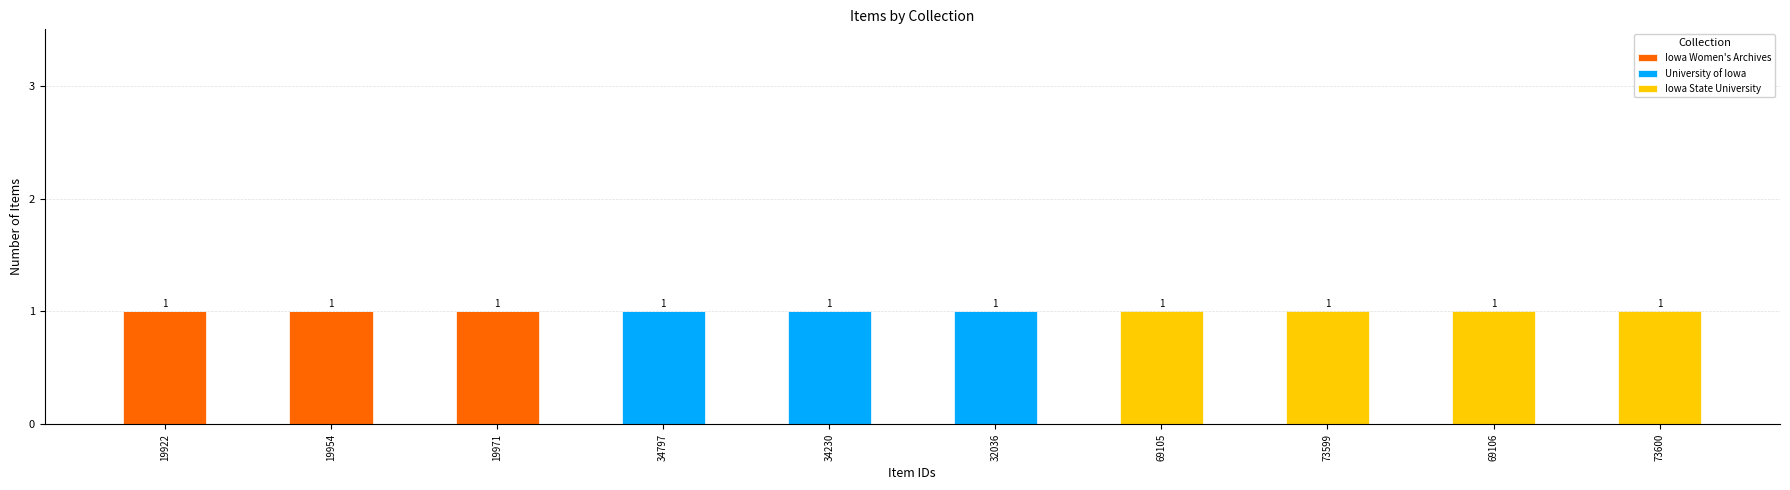

The value of Iowa Women's Archives at 34797 is 0. True or false?

True